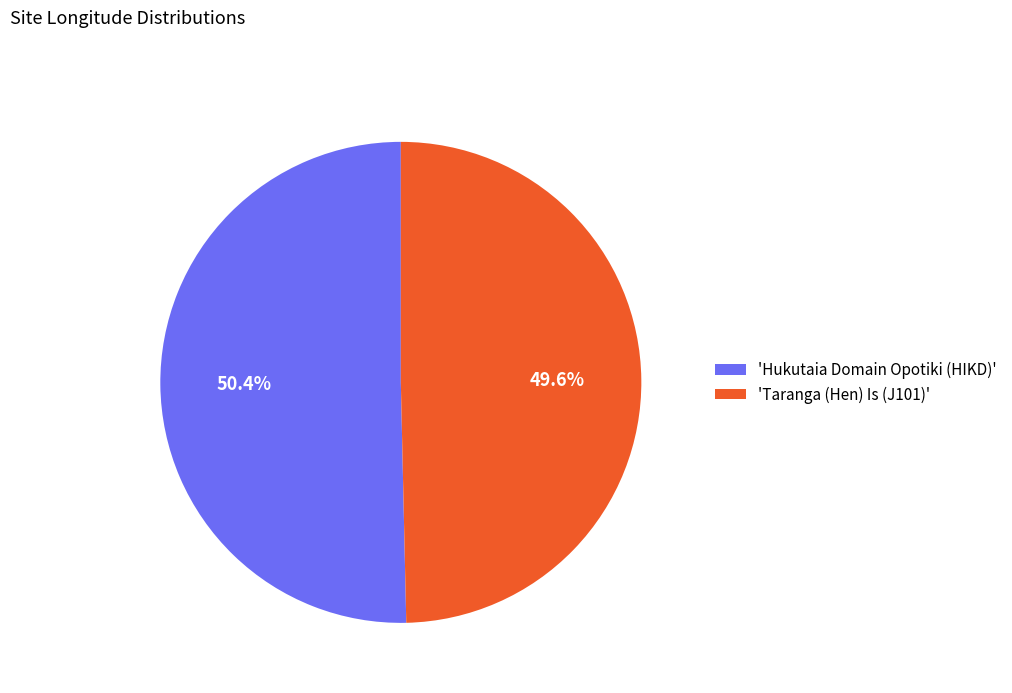

What percentage is NOT represented by 'Taranga (Hen) Is (J101)'?

50.4%